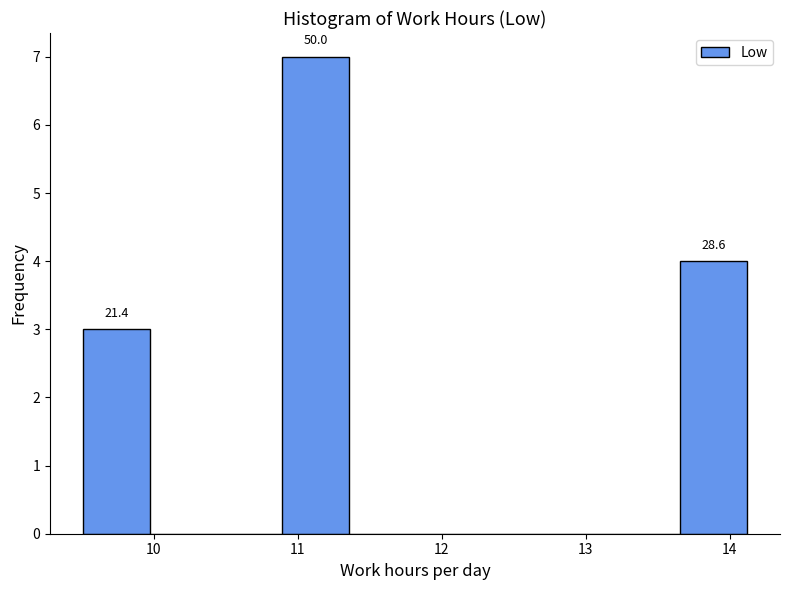

Over which range of the x-axis is the bar tallest?

10.9 to 11.4